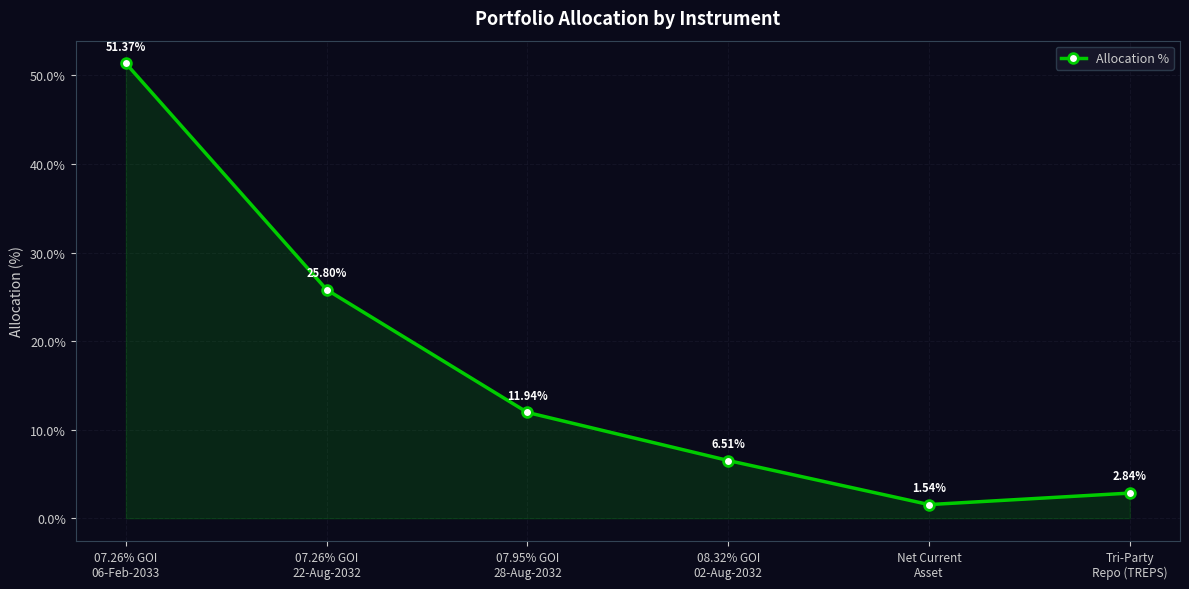

At which category does the data reach its first local valley?

Net Current
Asset